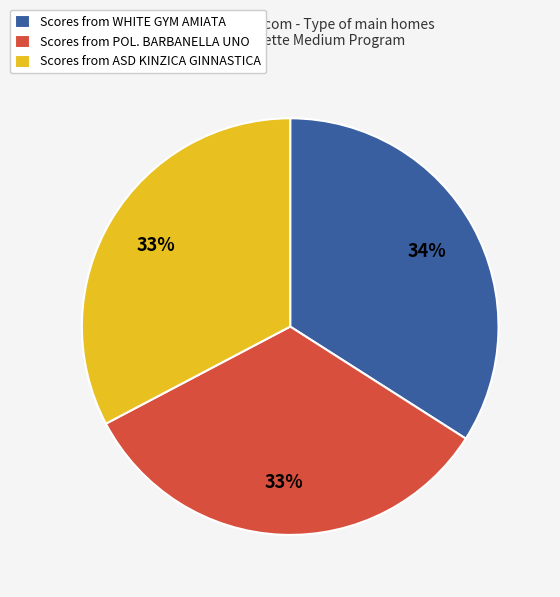

To the nearest percent, what is the average slice percentage?

33%